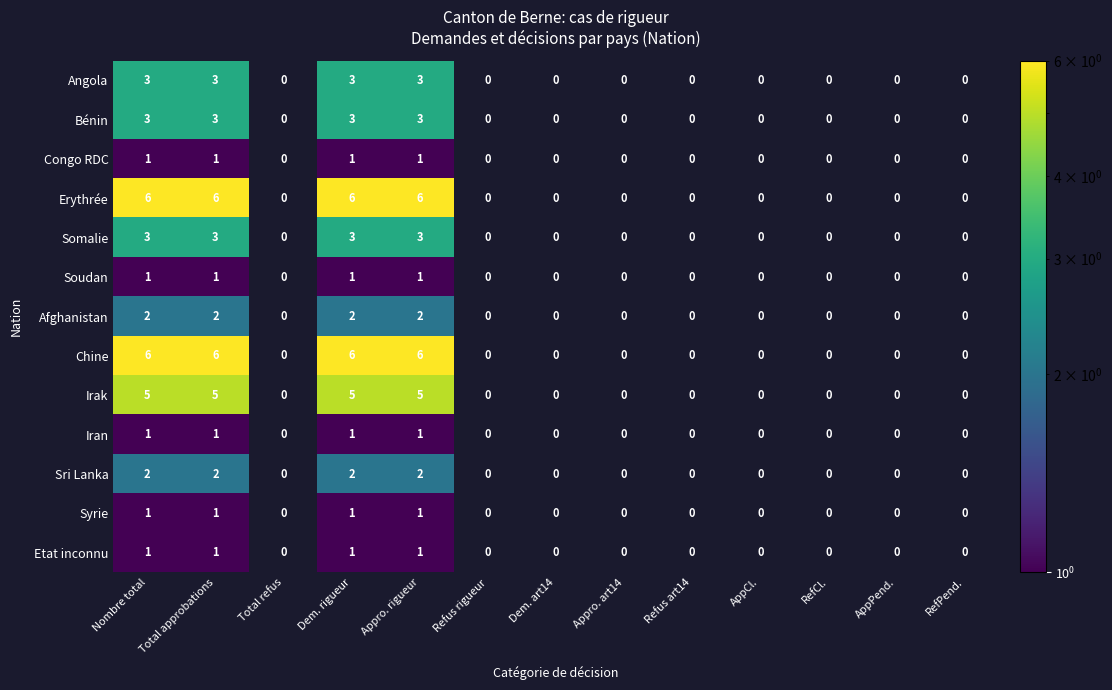

The value of Angola at Dem. rigueur is 3. True or false?

True